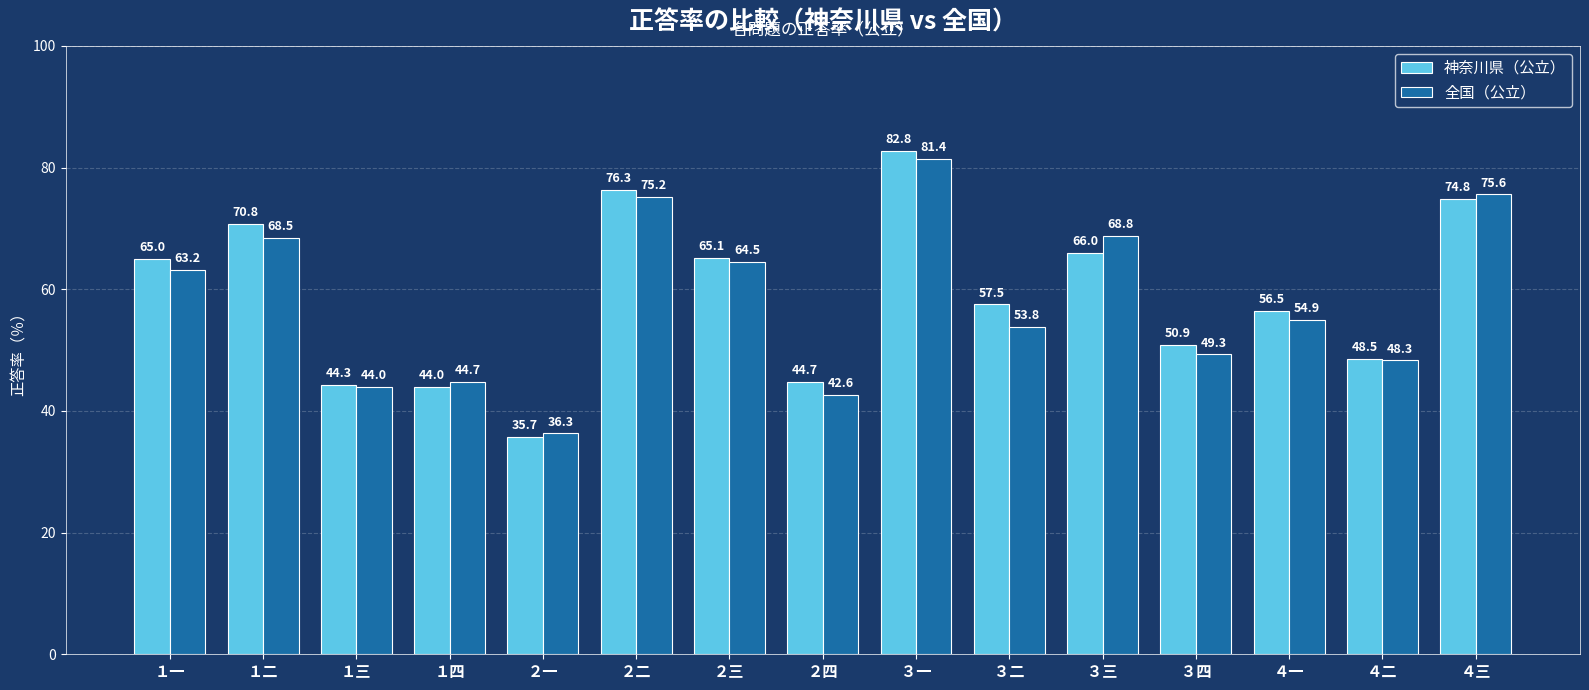

What is the value of the 全国（公立） bar at the 2nd from the left?

68.5